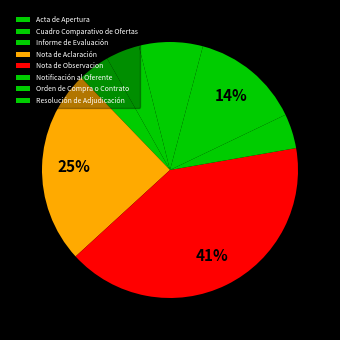

Which slice is the largest?

Nota de Observacion